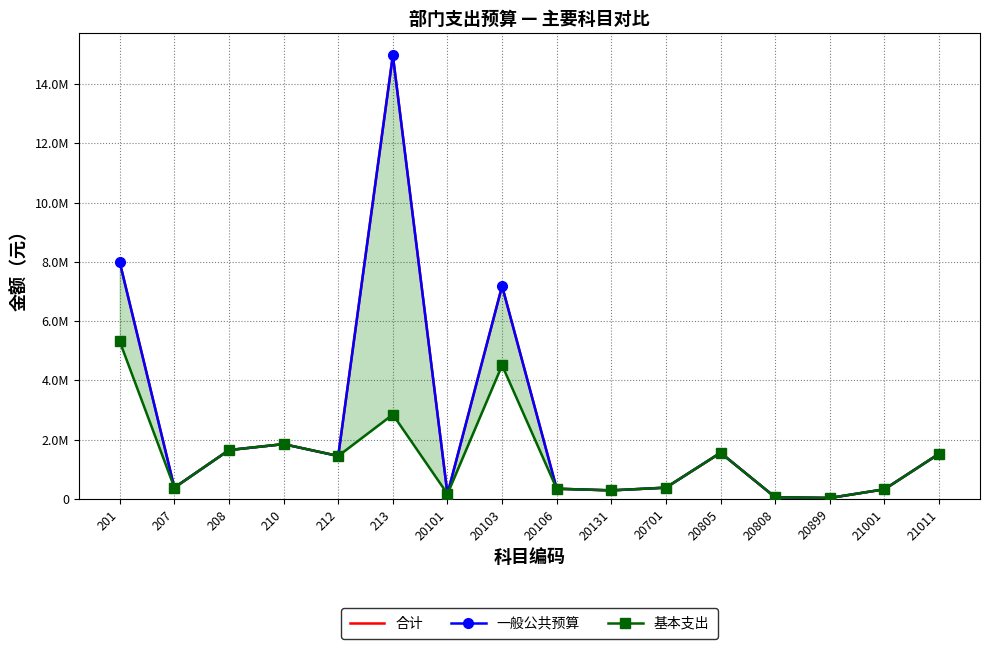

At which category does 基本支出 reach its first local peak?

210